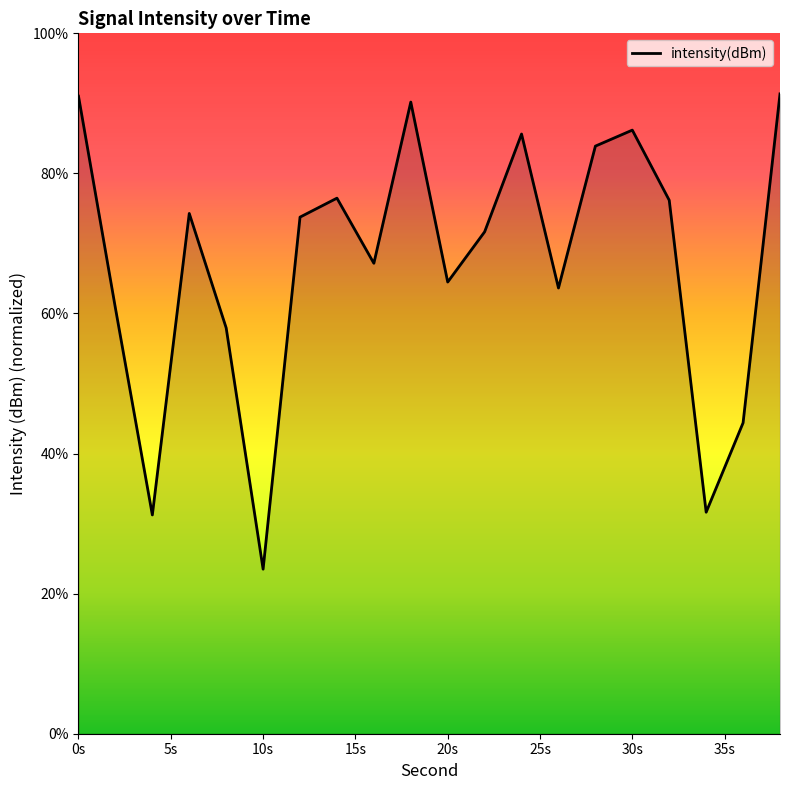

What is the difference between the maximum and minimum values?

67.9